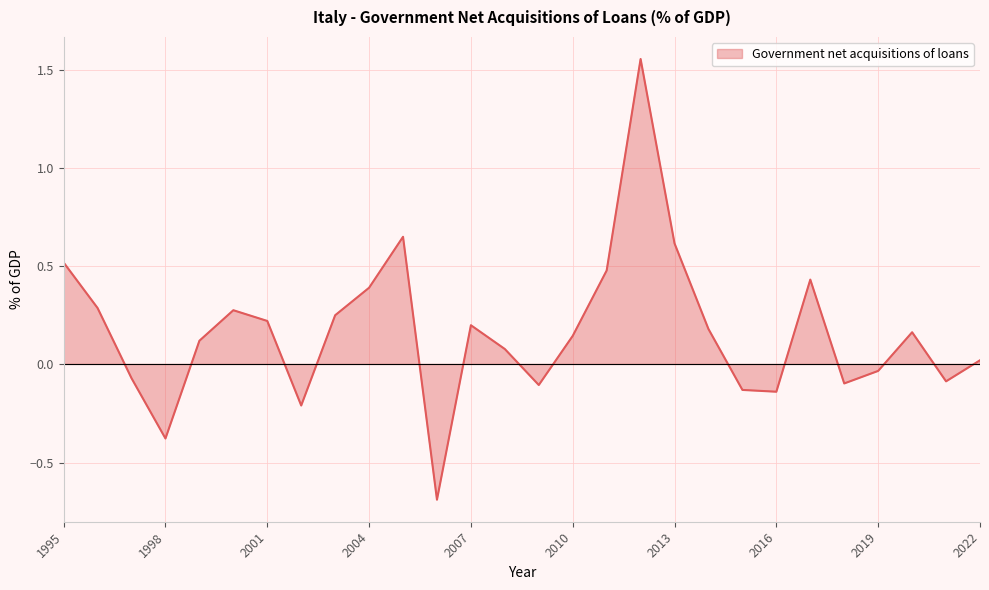

How many points are lower than both their immediate neighbors (excluding endpoints)?

7